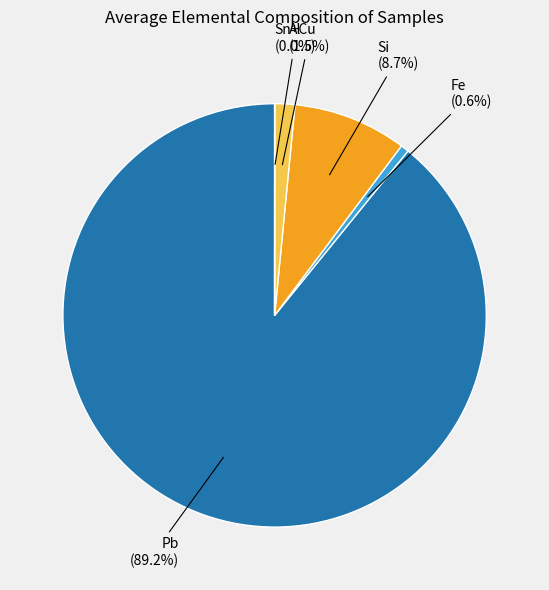

To the nearest percent, what percentage of the pie is Si?

9%